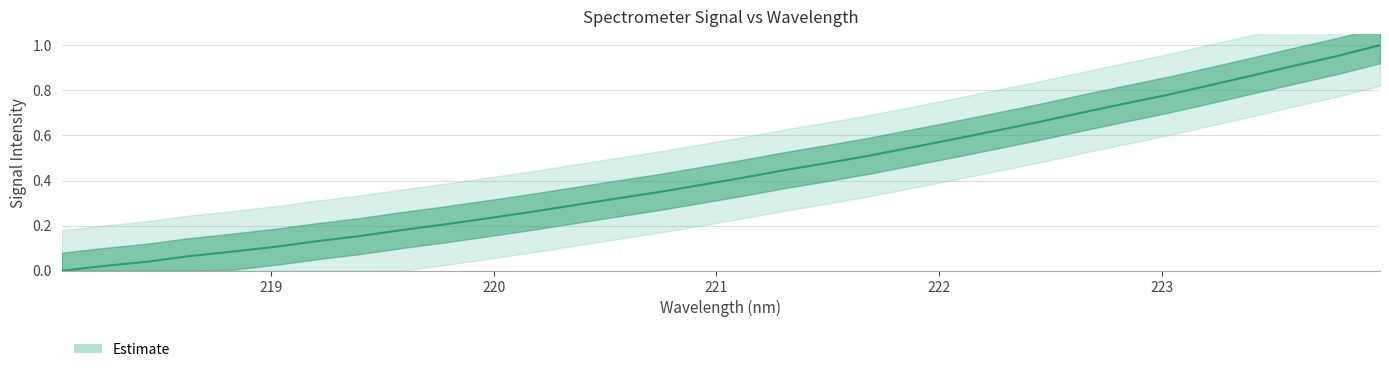

Is this an area chart (filled region under the line)?

No